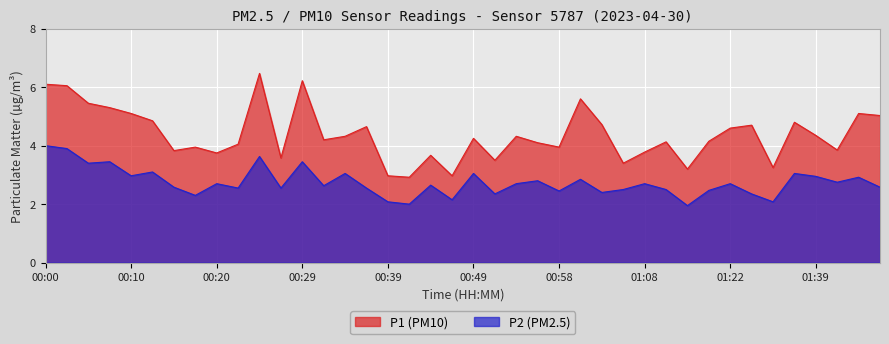

Which has a higher value, 00:17 or 01:34?

01:34